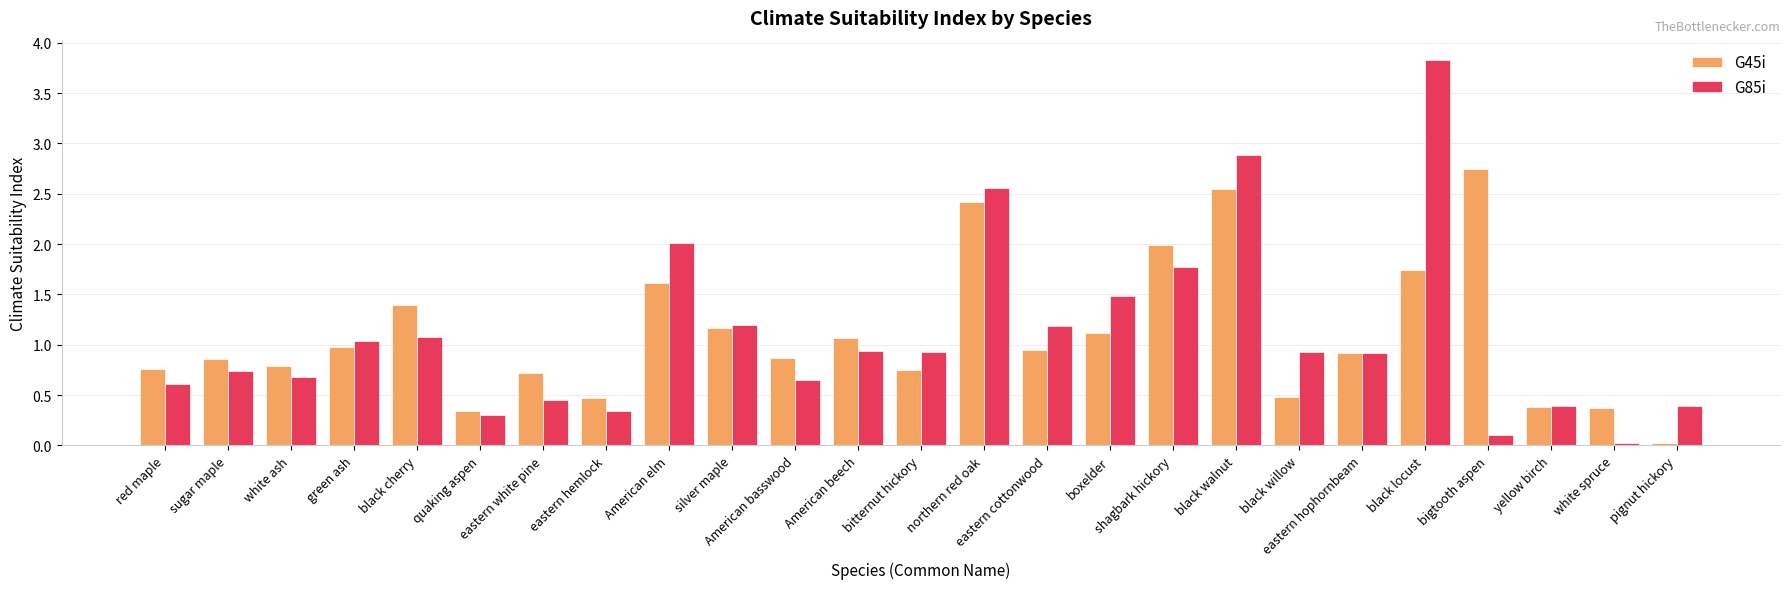

Does the chart contain stacked bars?

No